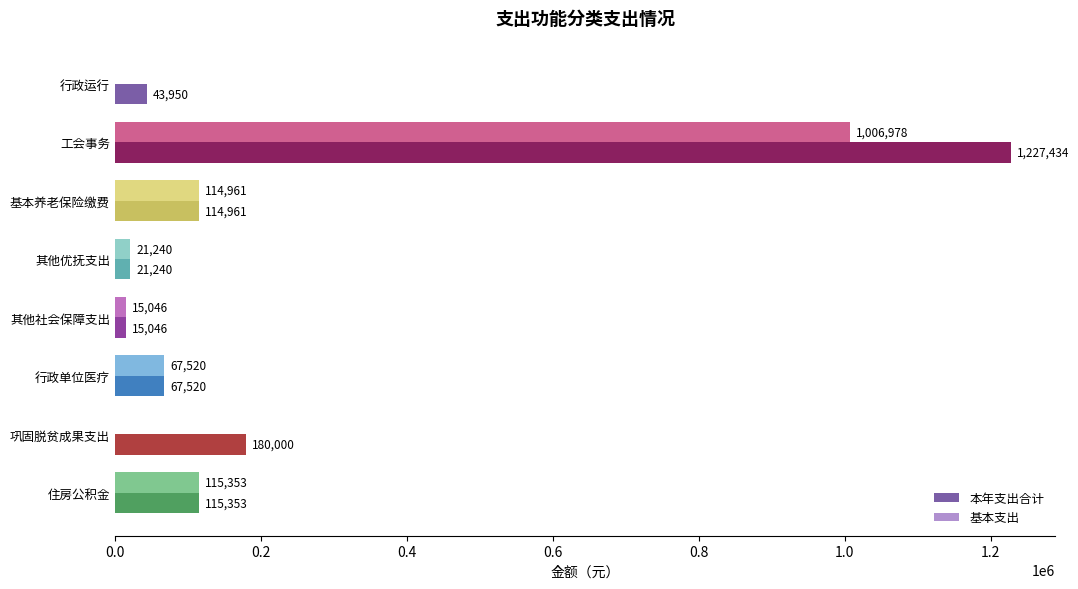

Read the 基本支出 value at 行政单位医疗.

67519.7